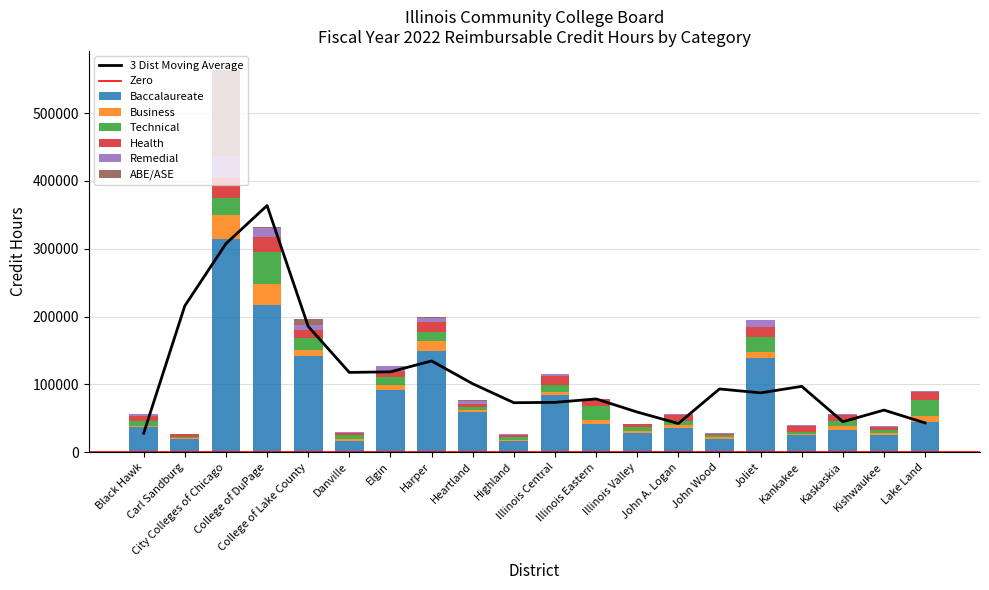

Which category has the highest value in the Baccalaureate series?

City Colleges of Chicago